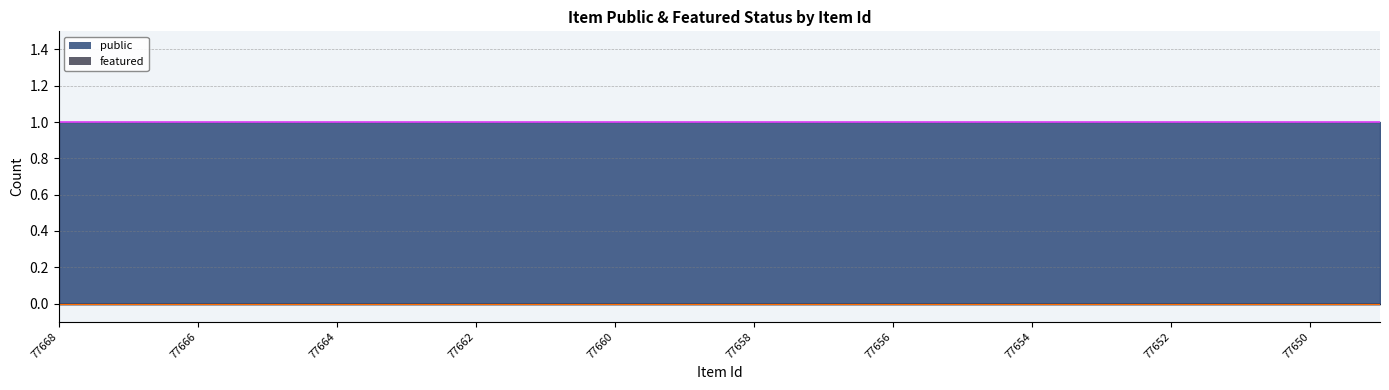

Reading left to right, what are all the values shown in this chart?

public: 77668=1	77667=1	77666=1	77665=1	77664=1	77663=1	77662=1	77661=1	77660=1	77659=1	77658=1	77657=1	77656=1	77655=1	77654=1	77653=1	77652=1	77651=1	77650=1	77649=1
featured: 77668=0	77667=0	77666=0	77665=0	77664=0	77663=0	77662=0	77661=0	77660=0	77659=0	77658=0	77657=0	77656=0	77655=0	77654=0	77653=0	77652=0	77651=0	77650=0	77649=0